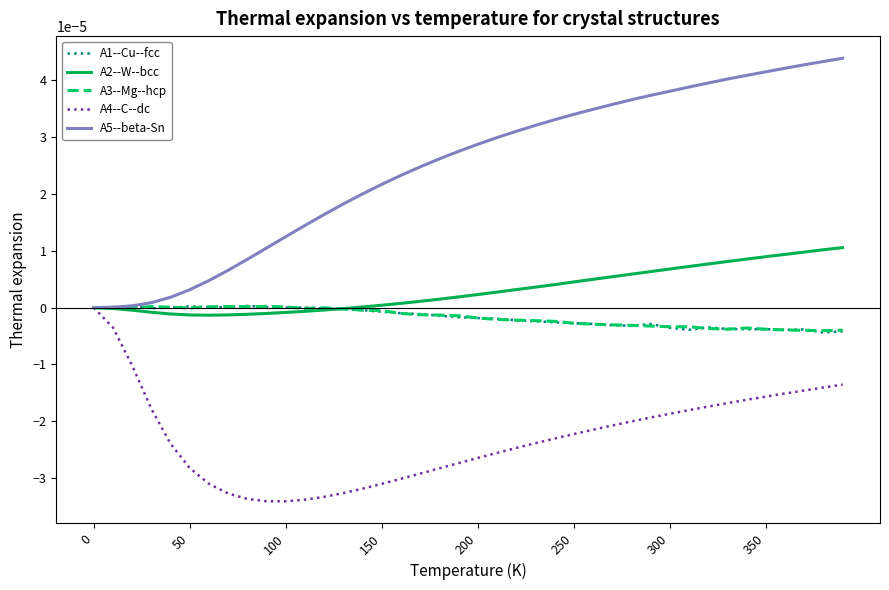

Which series has the largest range (max minus min)?

A5--beta-Sn